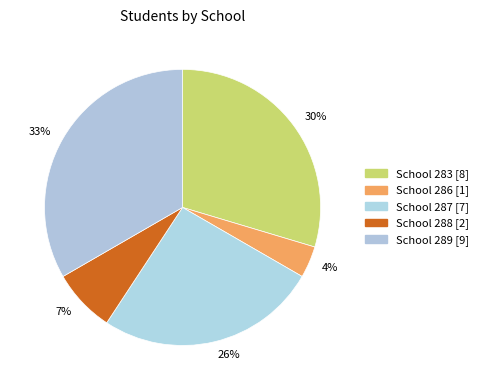

To the nearest percent, what portion does 26% represent?

26%